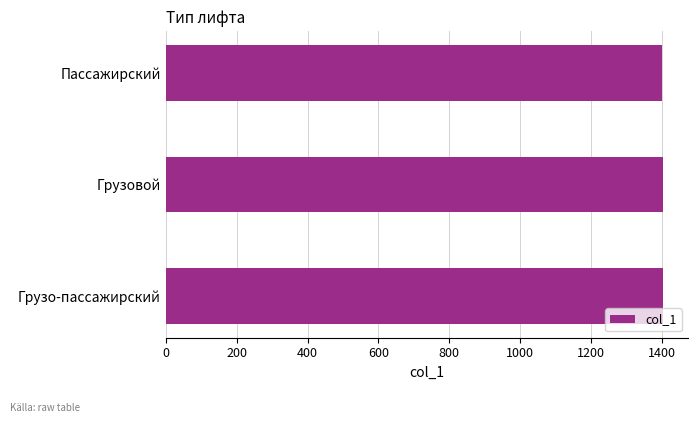

What is the approximate value at Грузовой?

1402